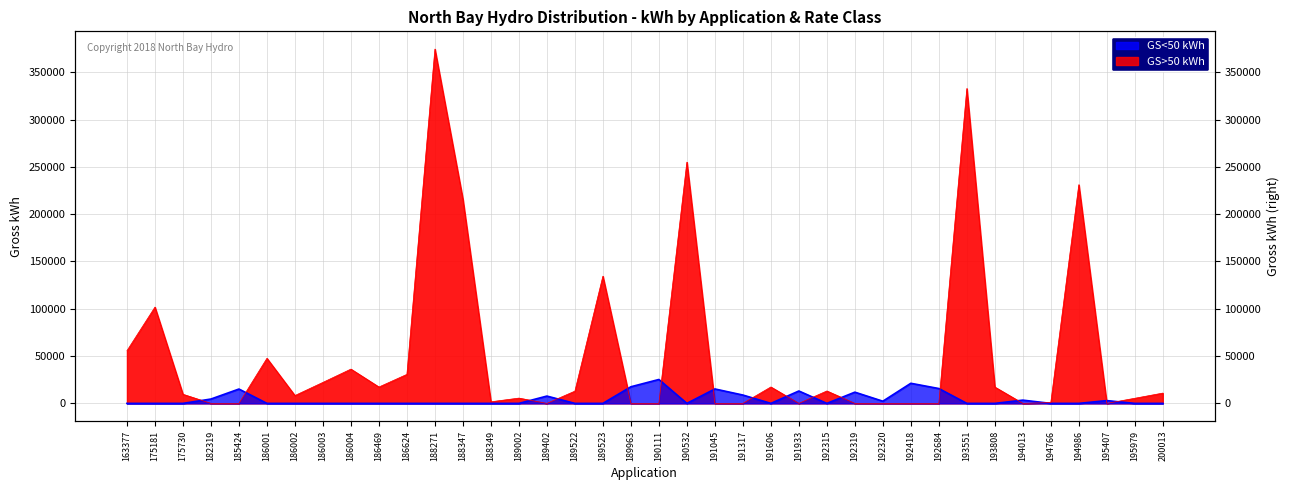

What is the spread (max minus min) of values at 188347?

215708.2